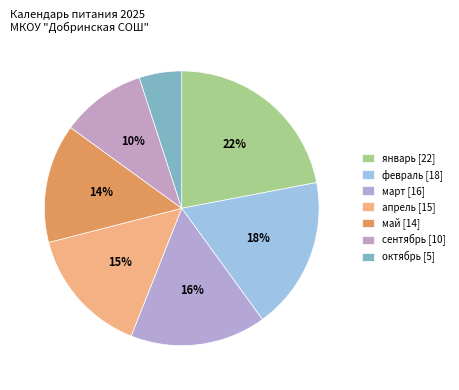

True or false: январь accounts for 17% of the total.

False